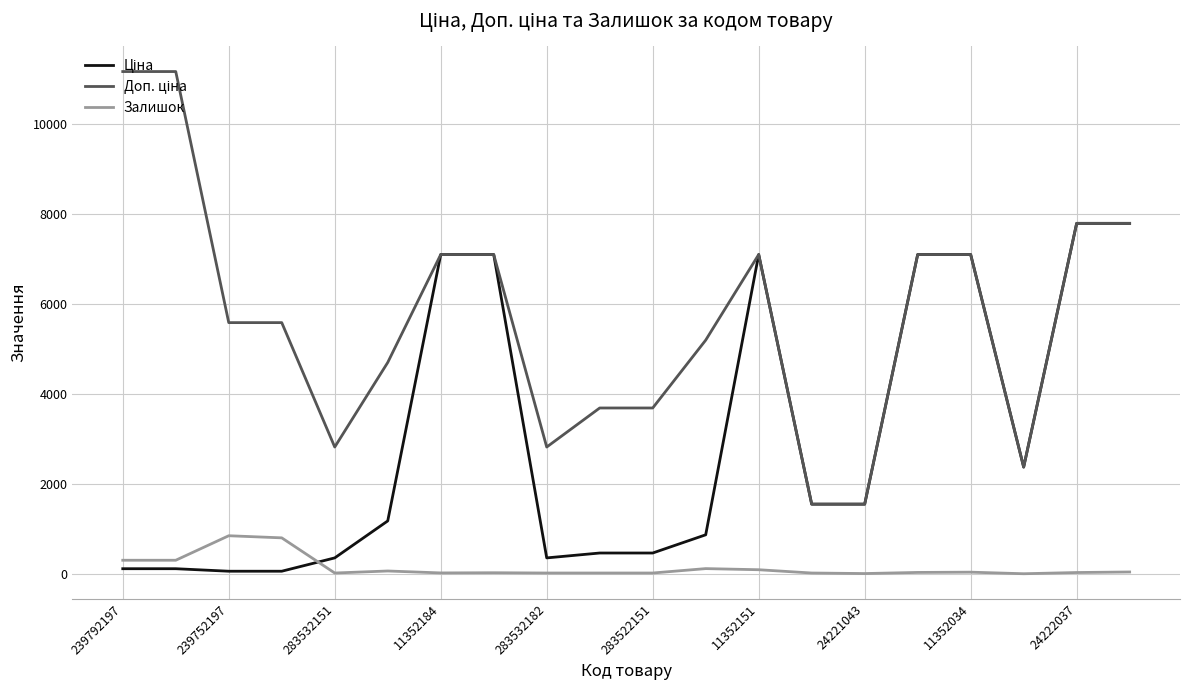

What is the greatest value displayed?

11169.0